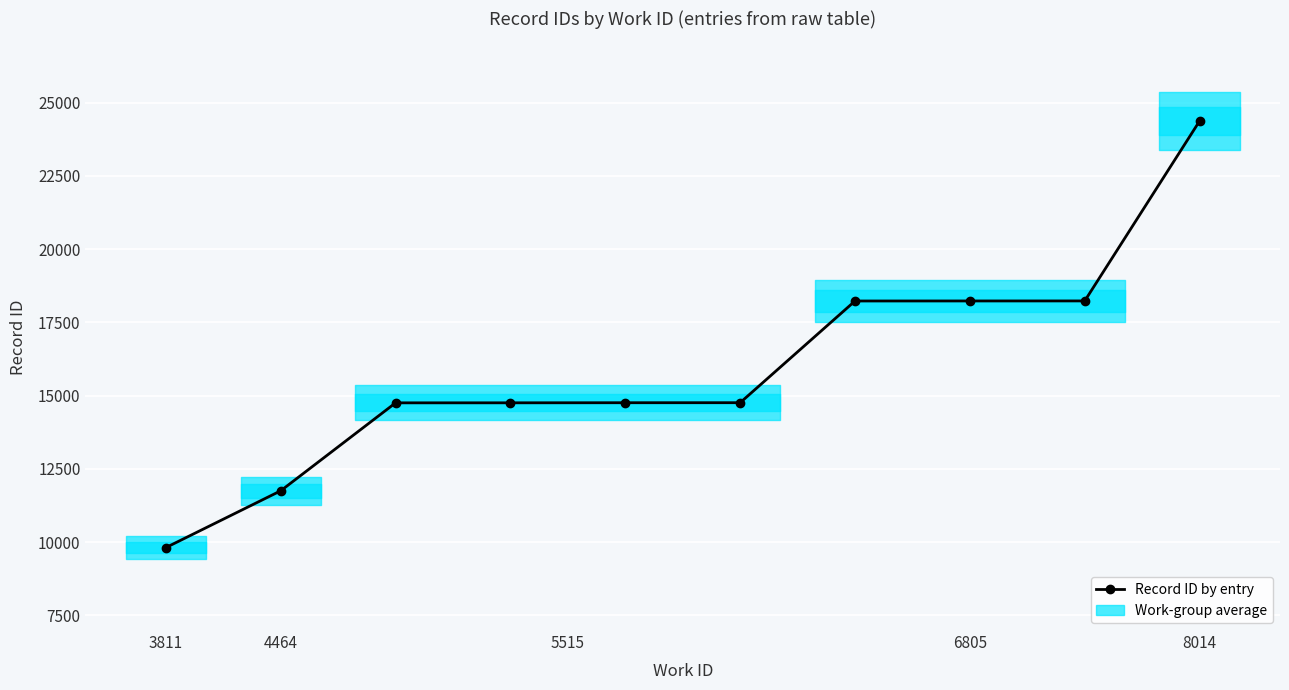

Which label corresponds to the smallest value in the chart?

3811